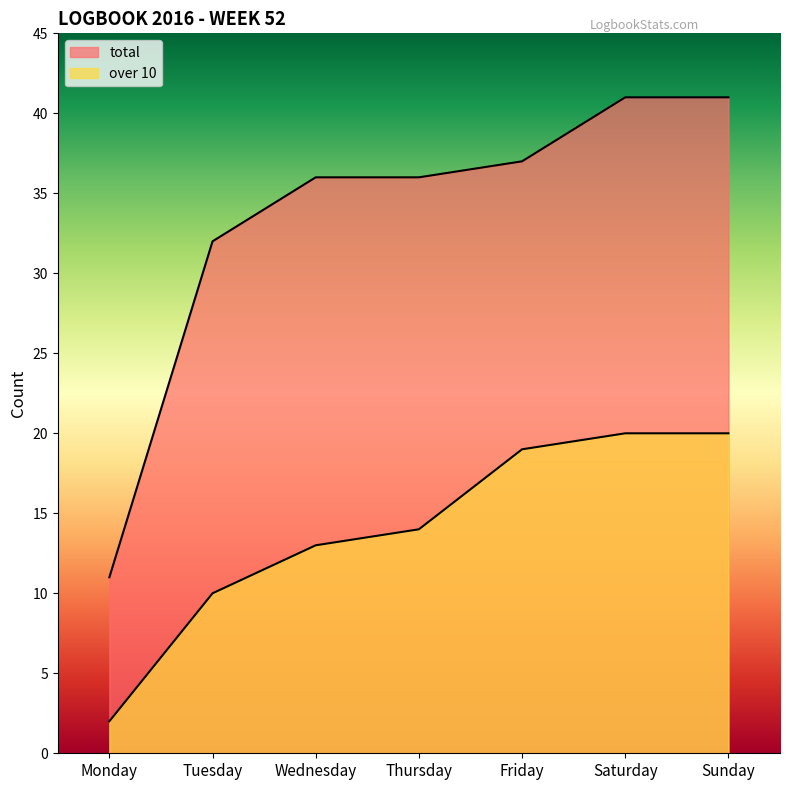

Where is over 10 nearest to the value 11?

Tuesday